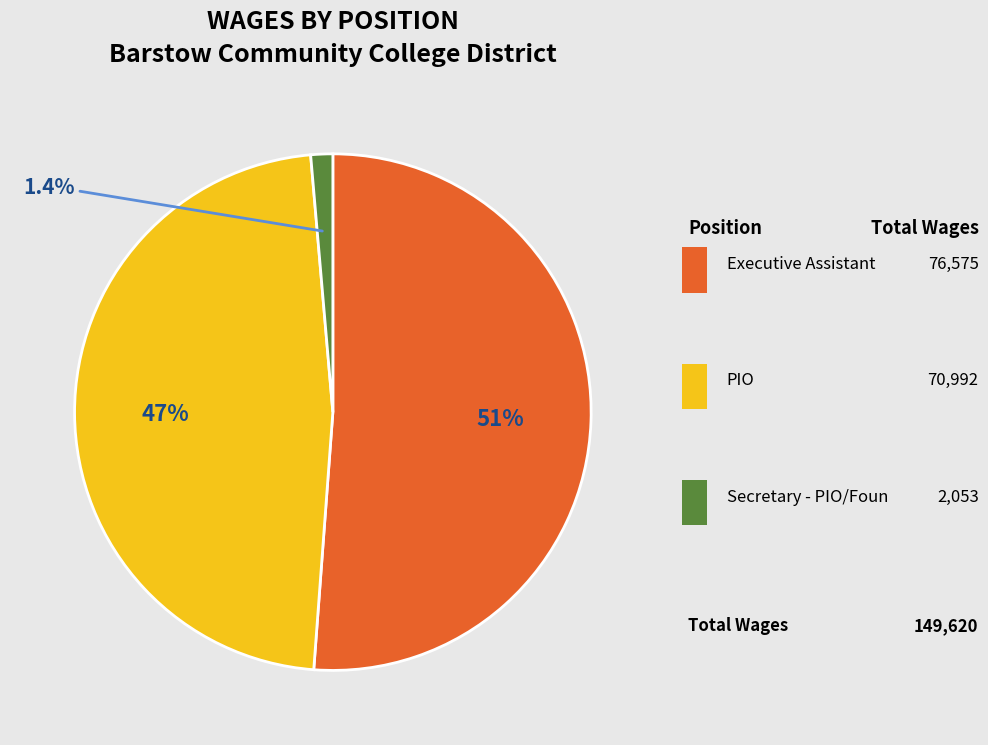

Is there a majority slice in this chart?

Yes